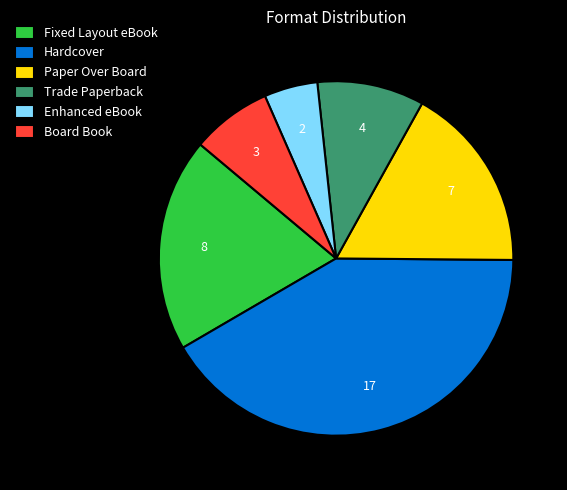

Is Fixed Layout eBook the majority of the pie?

No